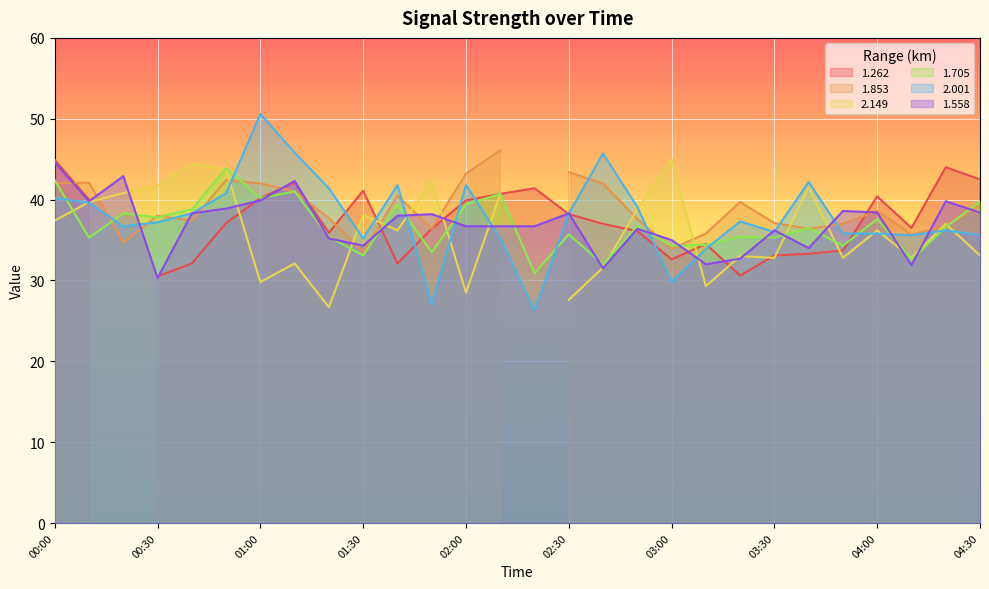

The 1.705 series shows 34.3 at 03:00. True or false?

True